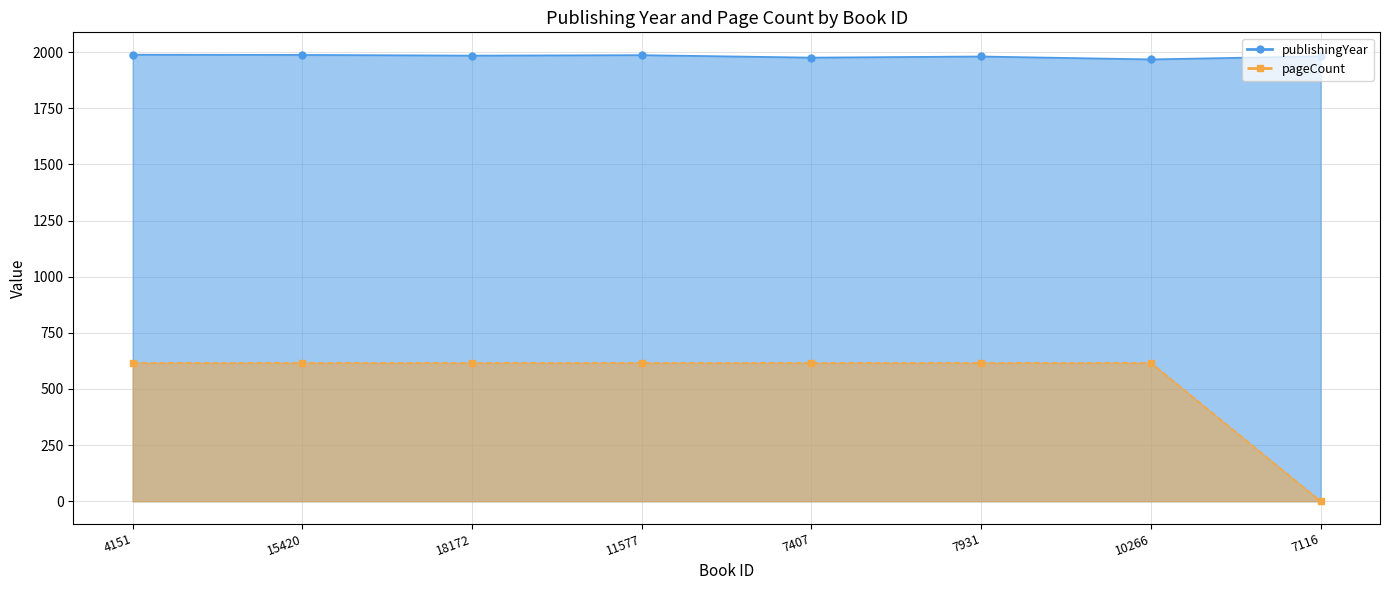

What is the label of the 7th point from the right?

15420